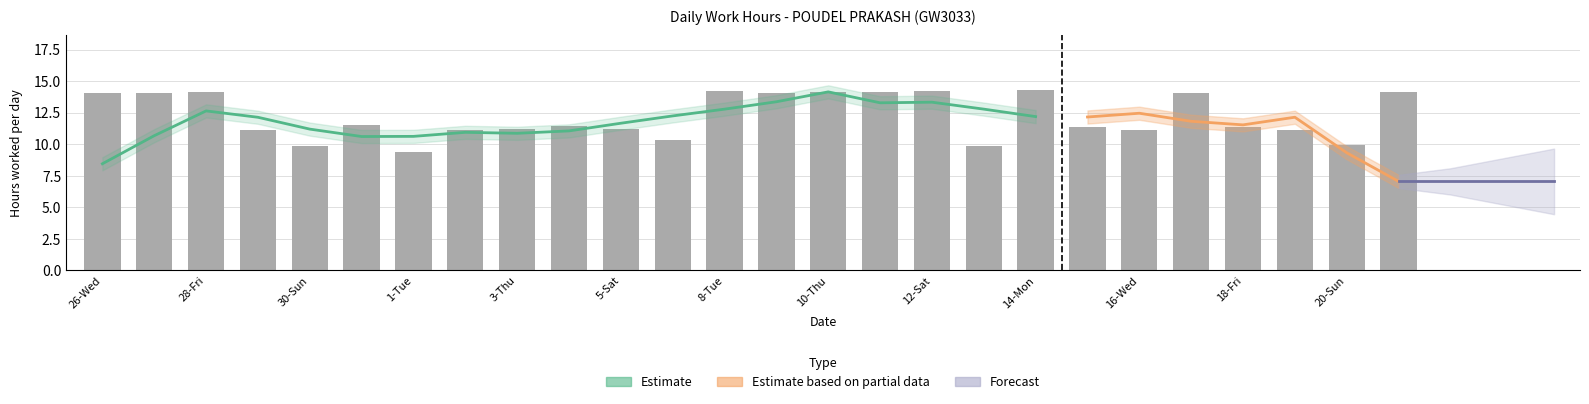

What is the label of the 8th bar from the left?

2-Wed